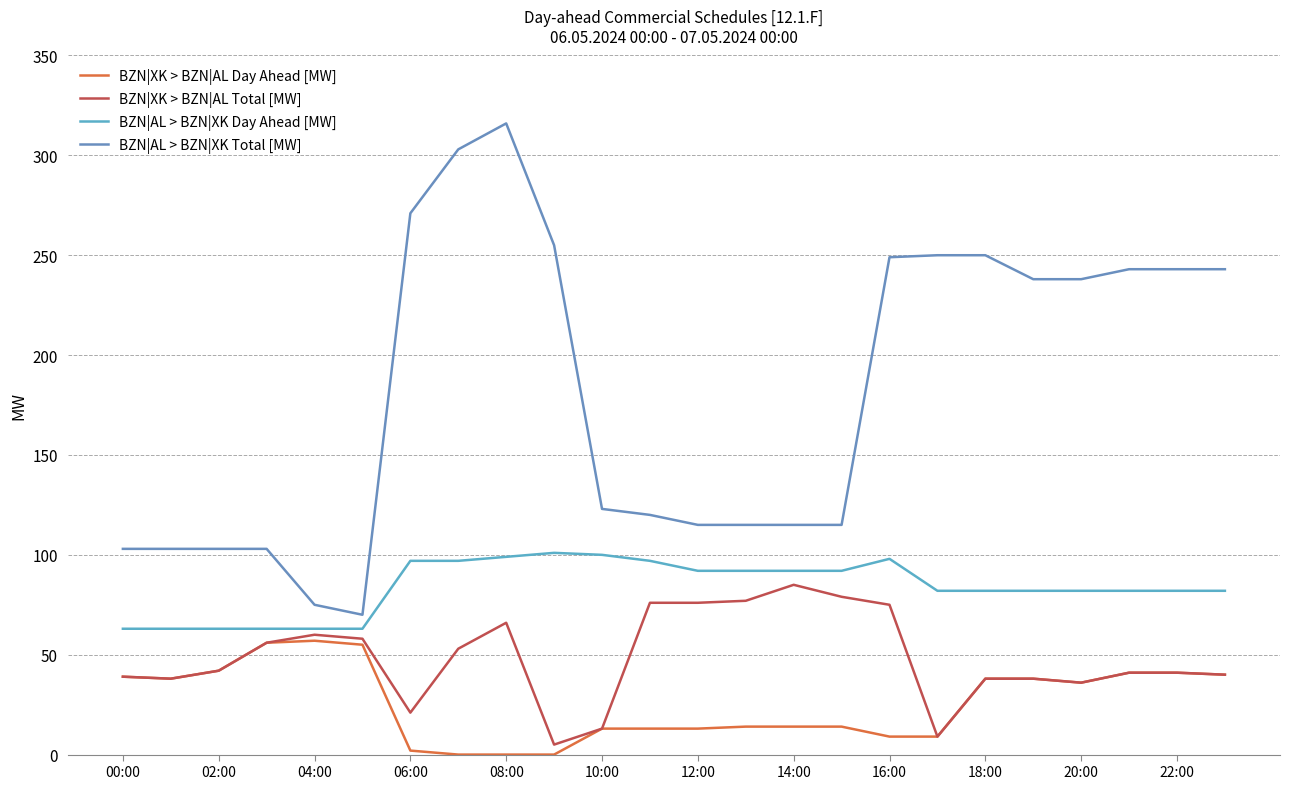

What is the value of the BZN|XK > BZN|AL Day Ahead [MW] point at the 22nd from the left?

41